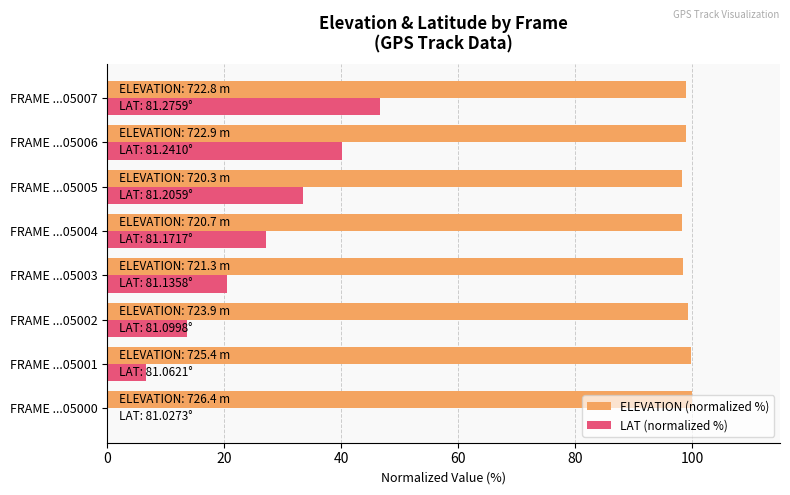

Where is LAT (normalized %) nearest to the value 23?

FRAME ...05003